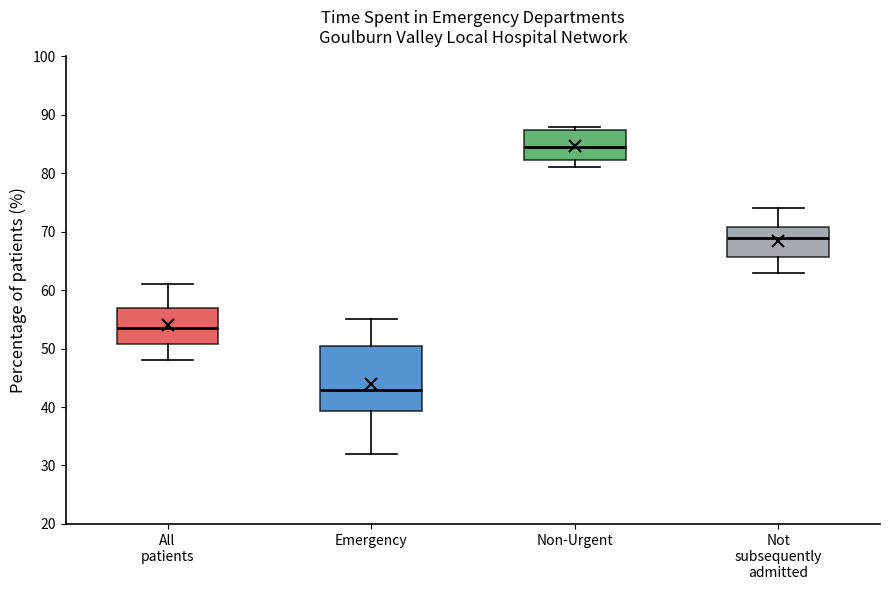

Reading left to right, transcribe this box plot: for each box, give where its median line is, the range the box spans, and where its two whiskers end, as read against the y-axis. The values are not printed on the chart, so give them approximately, as read against the axis.

All patients: median 54, box 51 to 57, whiskers 48 to 61
Emergency: median 43, box 39 to 51, whiskers 32 to 55
Non-Urgent: median 85, box 82 to 88, whiskers 81 to 88 (just above the box's upper edge)
Not subsequently admitted: median 69, box 66 to 71, whiskers 63 to 74